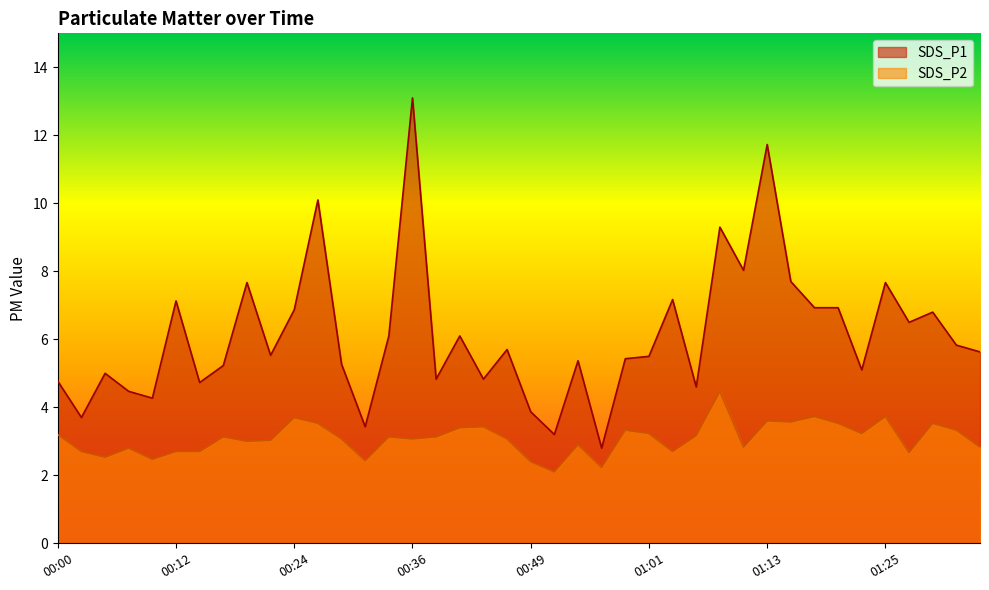

List the series in order of their peak value, lowest first.

SDS_P2, SDS_P1